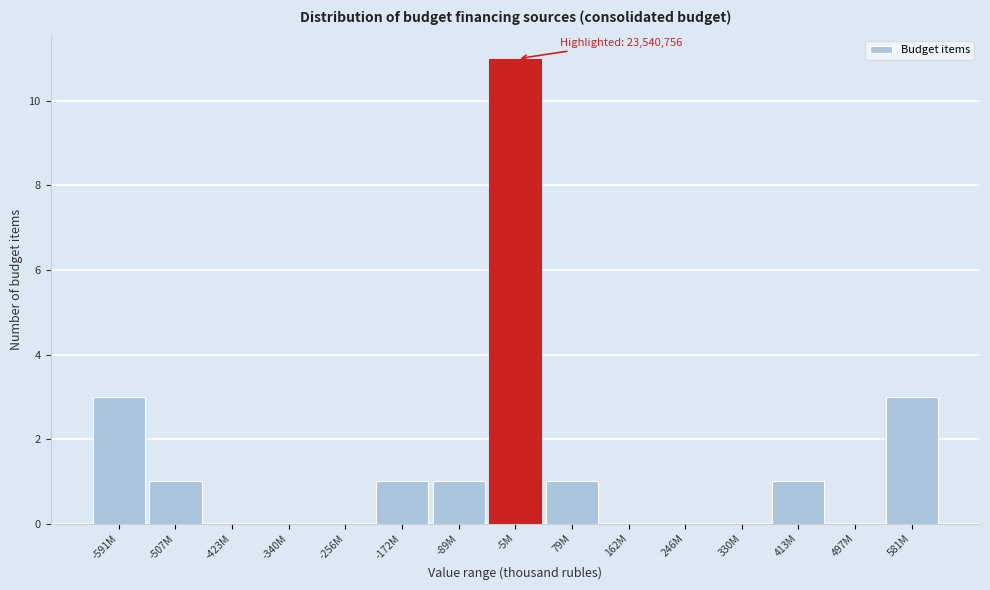

Reading left to right, extract all data points from this chart.

-591M=3	-507M=1	-423M=0	-340M=0	-256M=0	-172M=1	-89M=1	-5M=11	79M=1	162M=0	246M=0	330M=0	413M=1	497M=0	581M=3